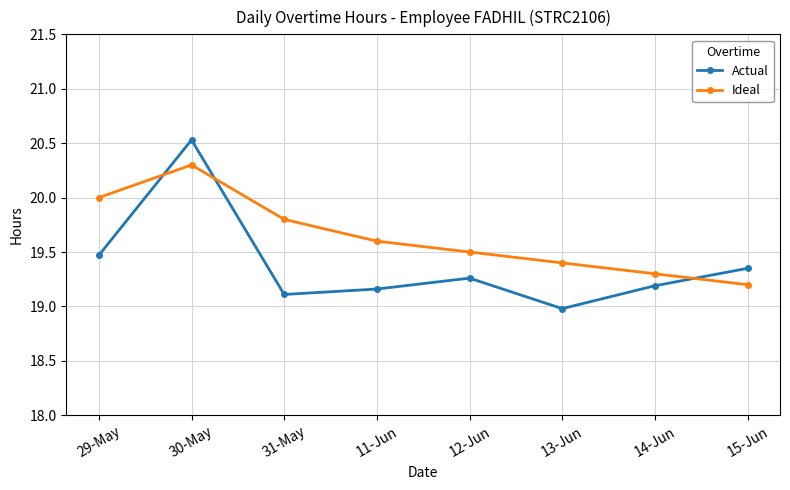

What is the label of the 4th point from the right?

12-Jun